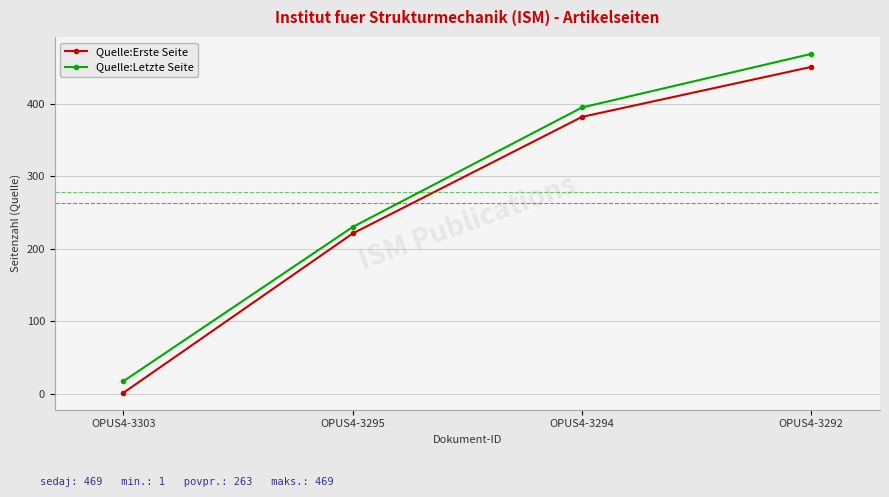

What is the total value across all series at OPUS4-3303?

18